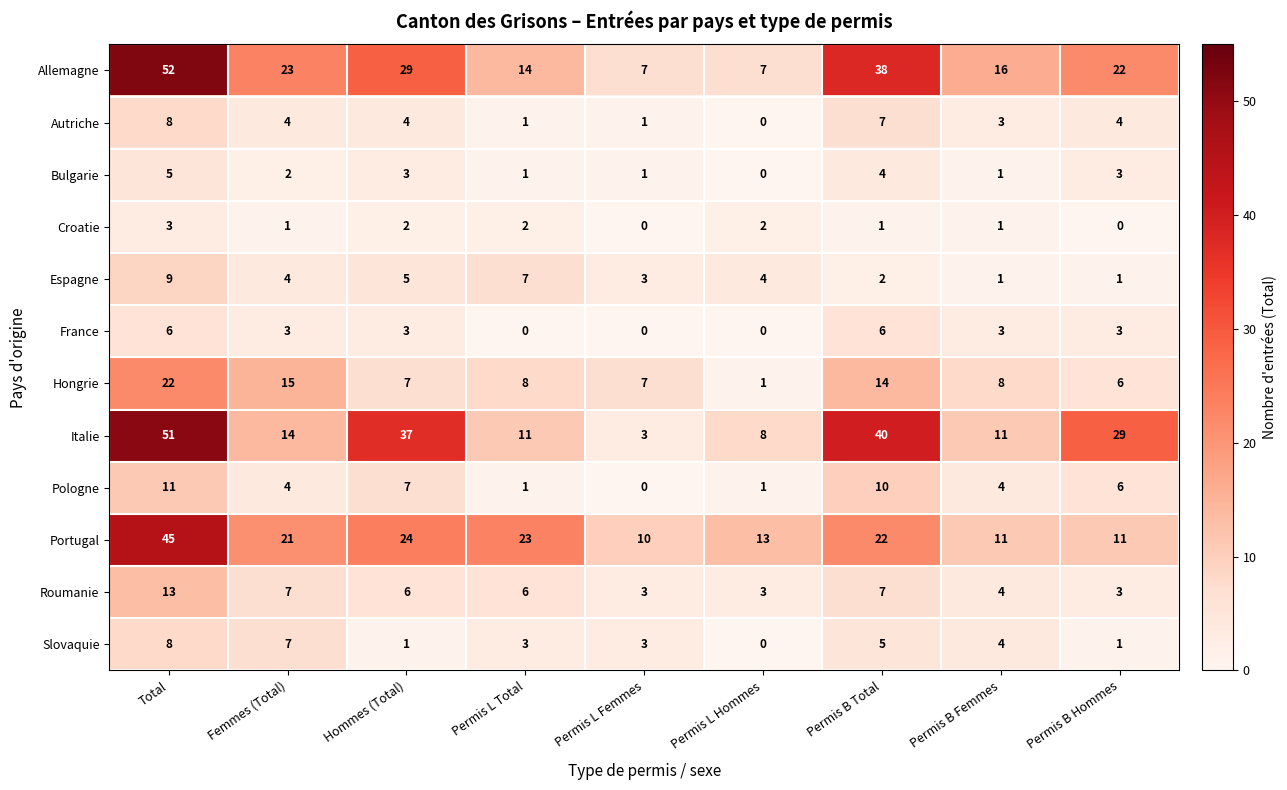

What is the greatest value displayed?

52